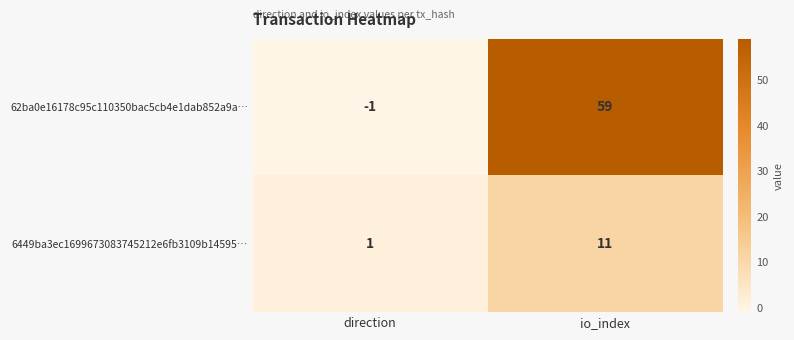

What is the maximum value shown in the chart?

59